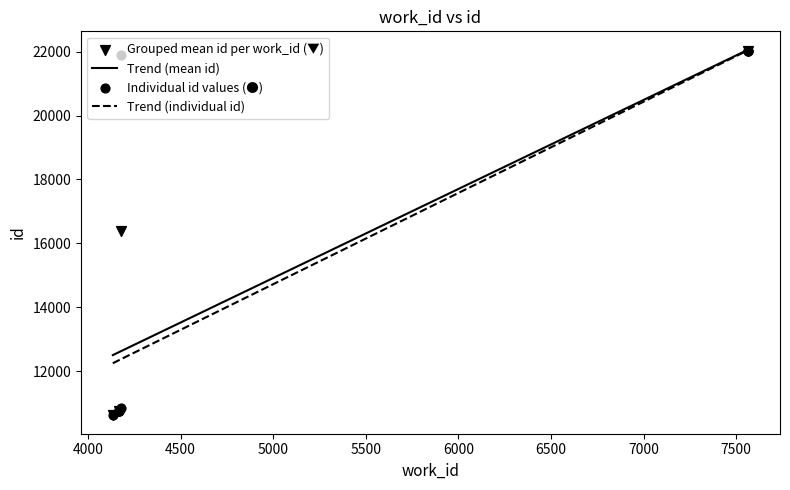

What is the ratio of the value at 7565 to the value at 4166?

2.0